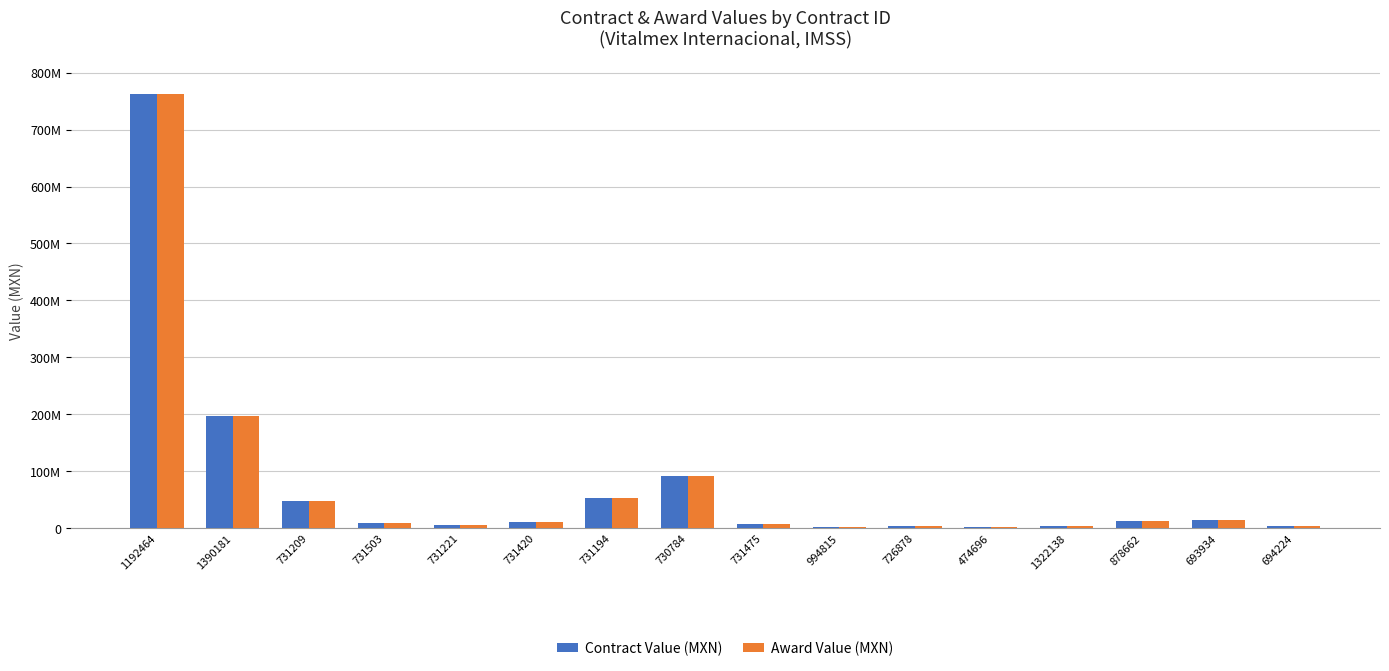

What is the label of the 12th bar from the right?

731221